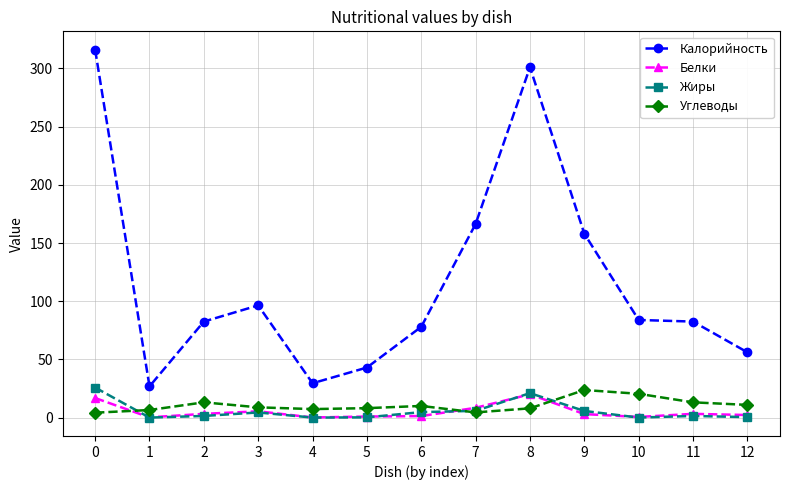

At which category does Углеводы reach its first local peak?

2